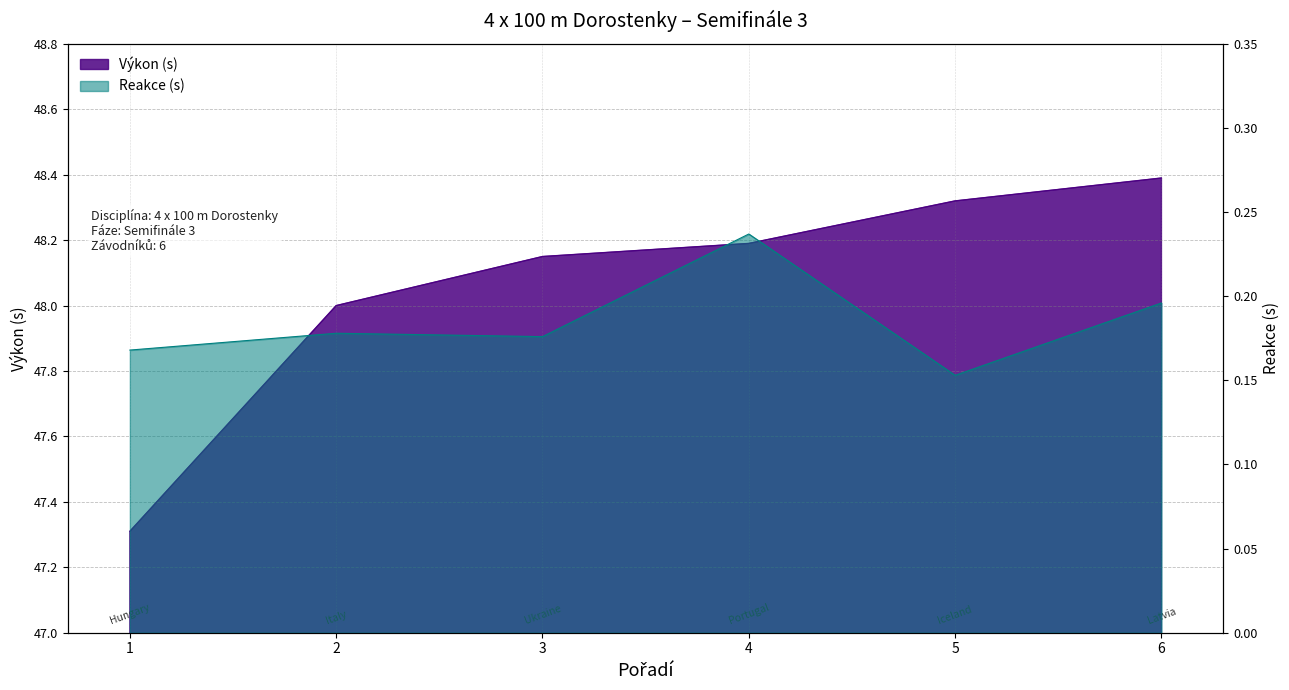

Is it true that Reakce equals 0.3 at 5?

False